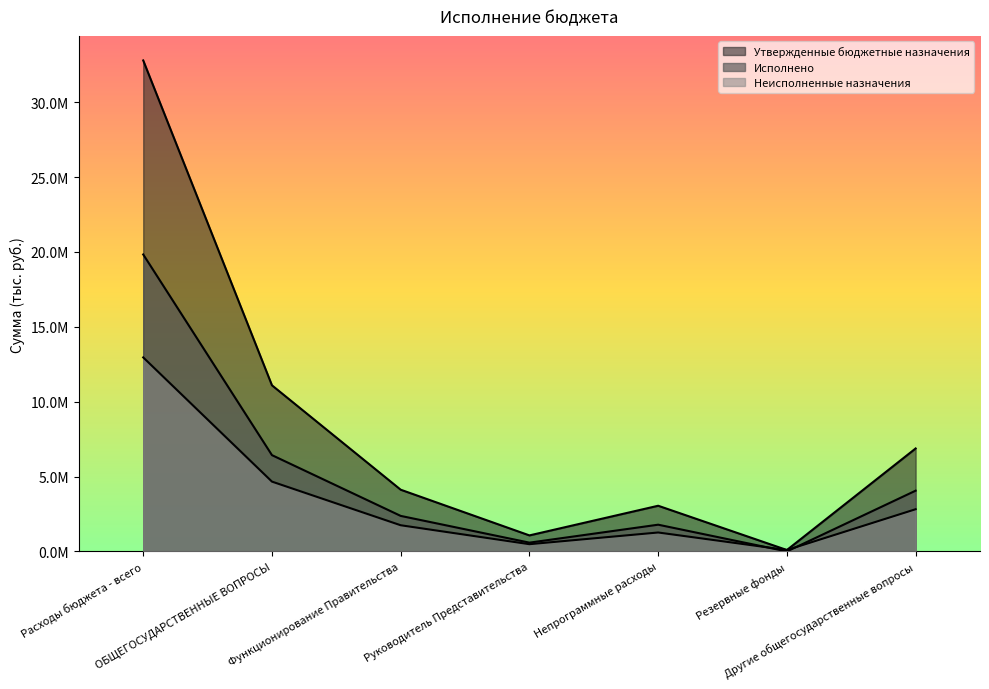

What is the difference between the Утвержденные бюджетные назначения values at Резервные фонды and Руководитель Представительства?

975600.0